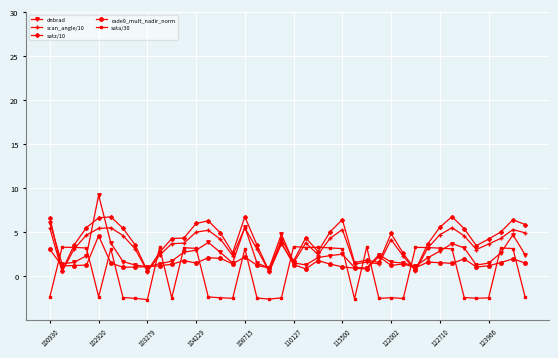

Count the number of data series in this chart.

5